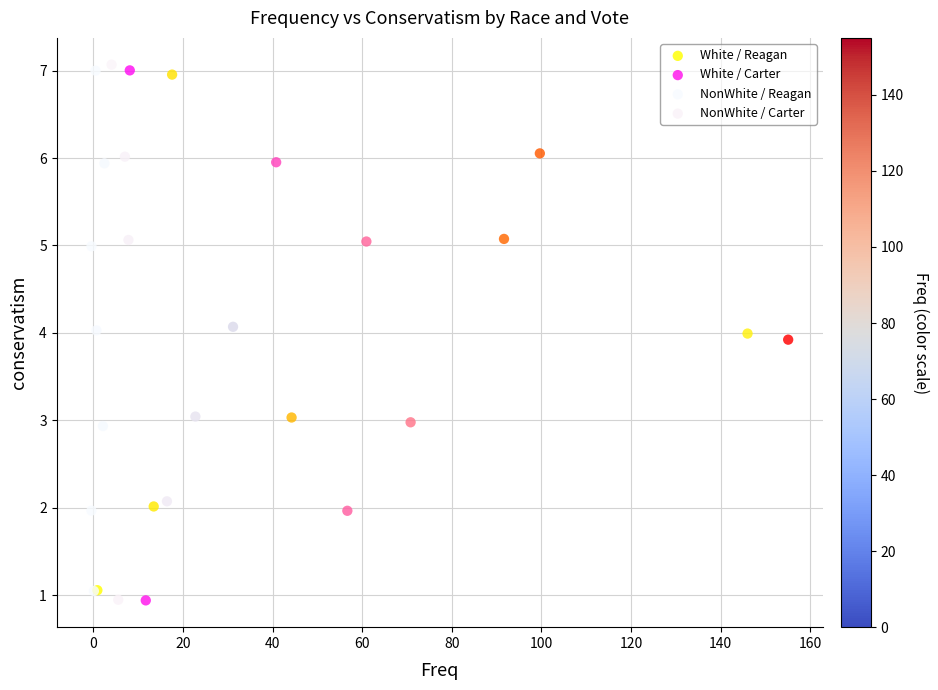

What are all the series names shown in the legend?

White / Reagan, White / Carter, NonWhite / Reagan, NonWhite / Carter